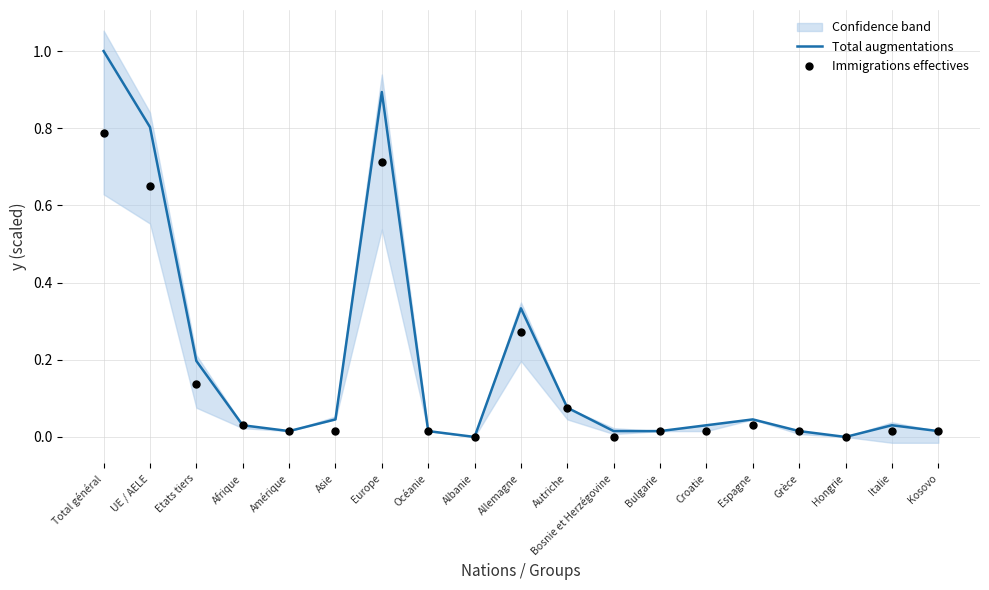

Which series contains the highest Y value?

Total augmentations